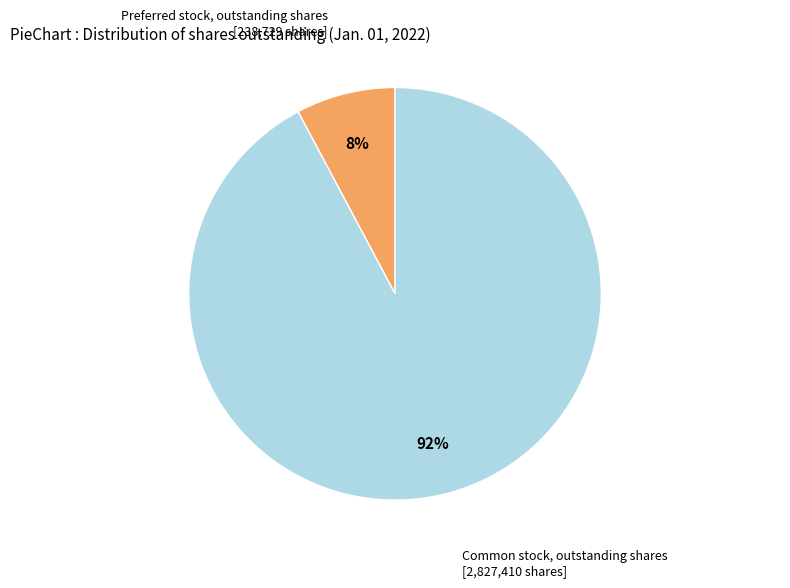

What percentage is the Common stock, outstanding shares slice, to the nearest percent?

92%